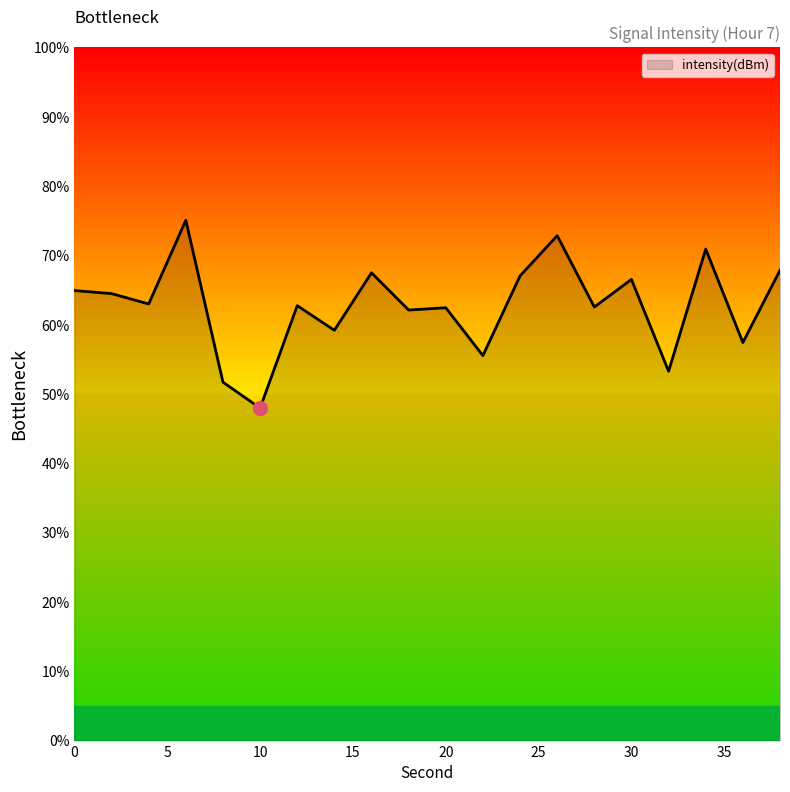

What is the difference between the maximum and minimum values?

27.1